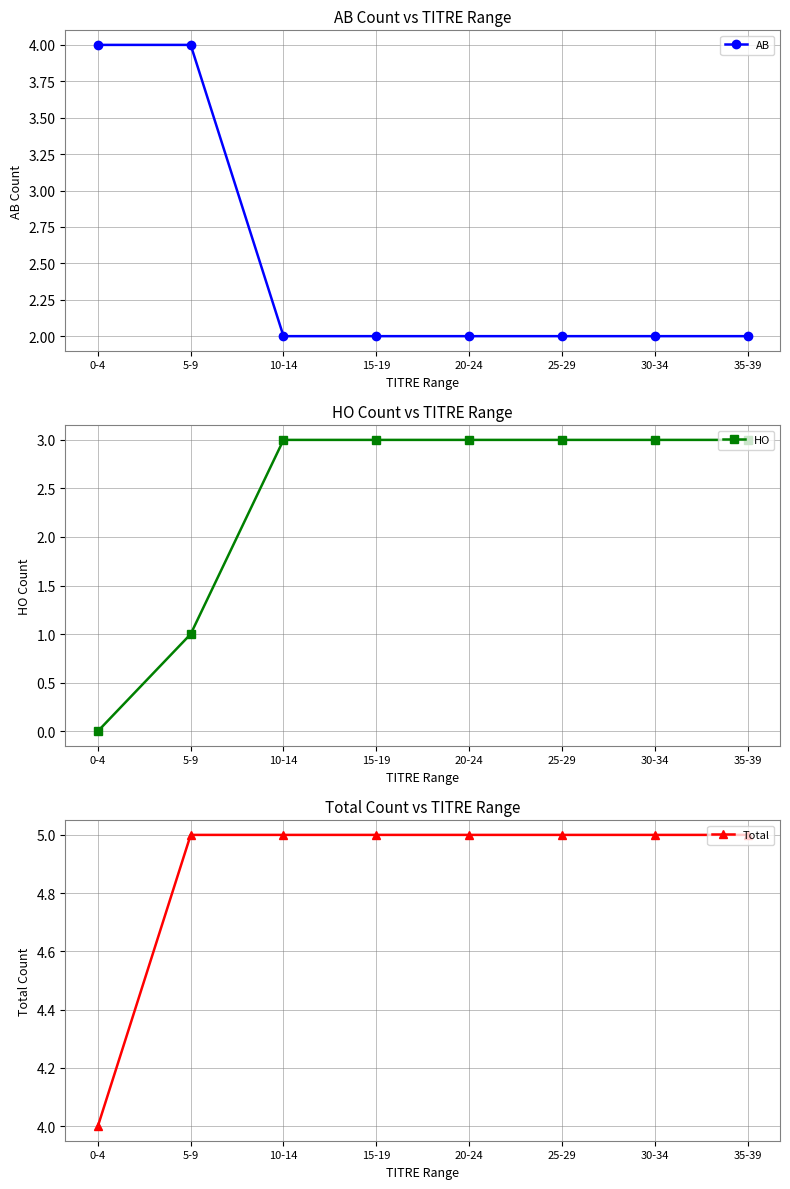

Which series has the largest total across all categories?

Total